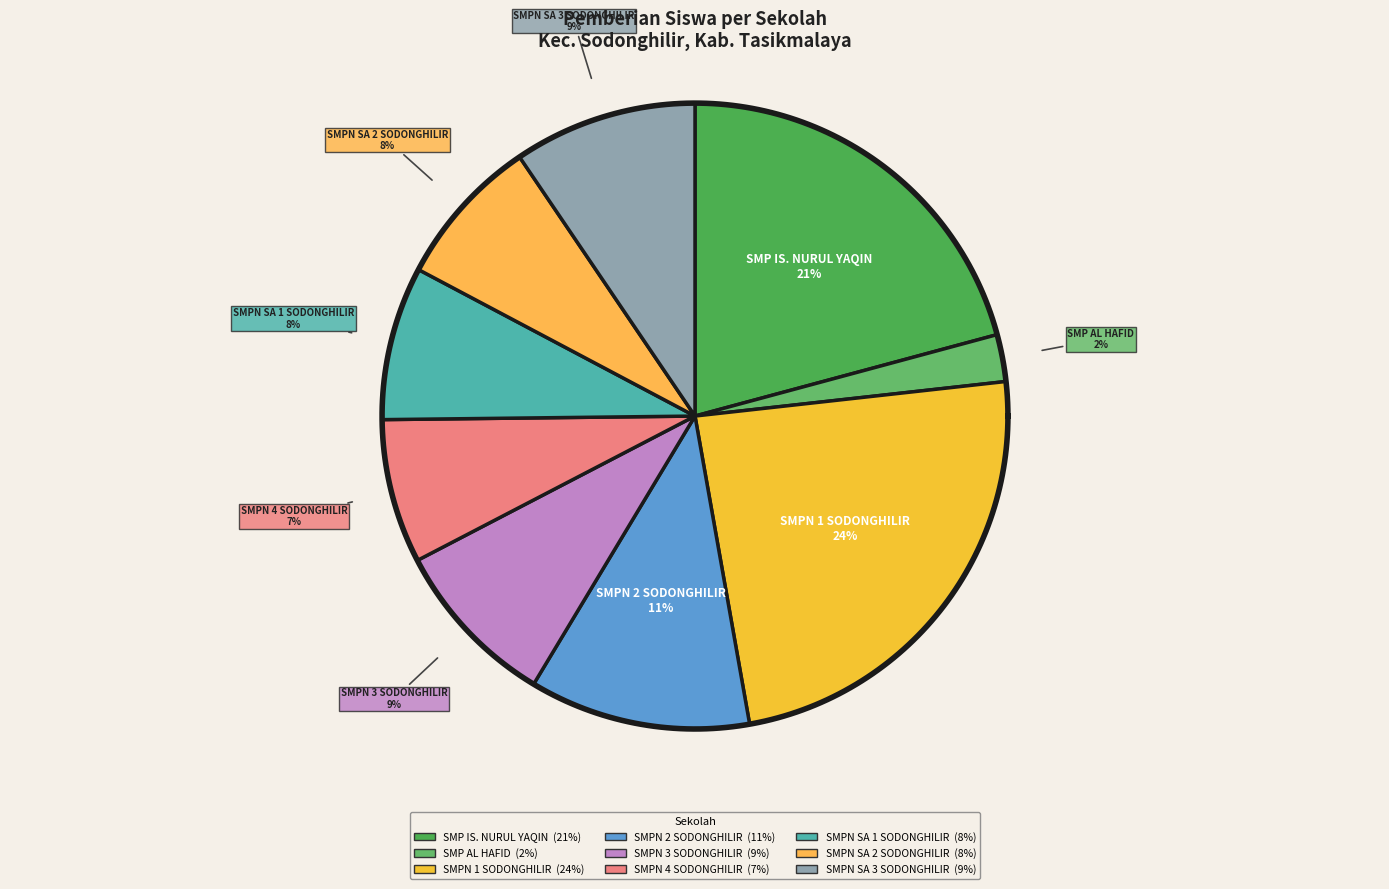

To the nearest percent, what is the average slice percentage?

11%